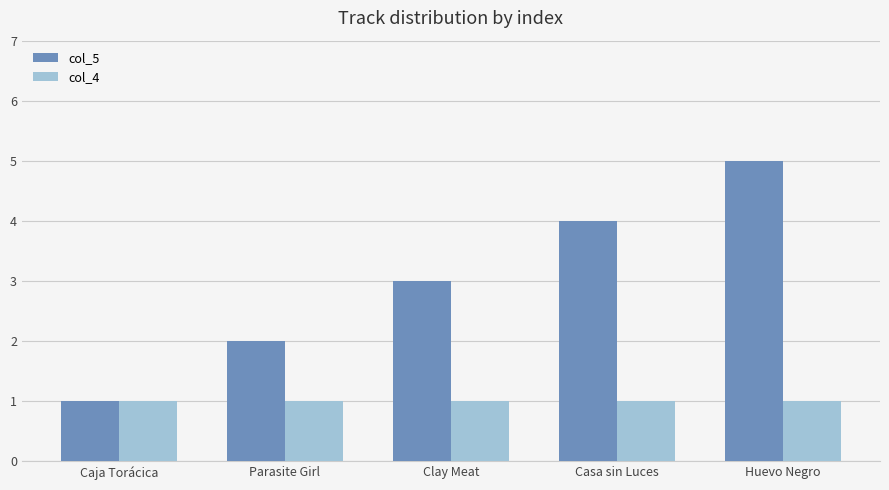

True or false: col_4 has a value of 1 at Parasite Girl.

True